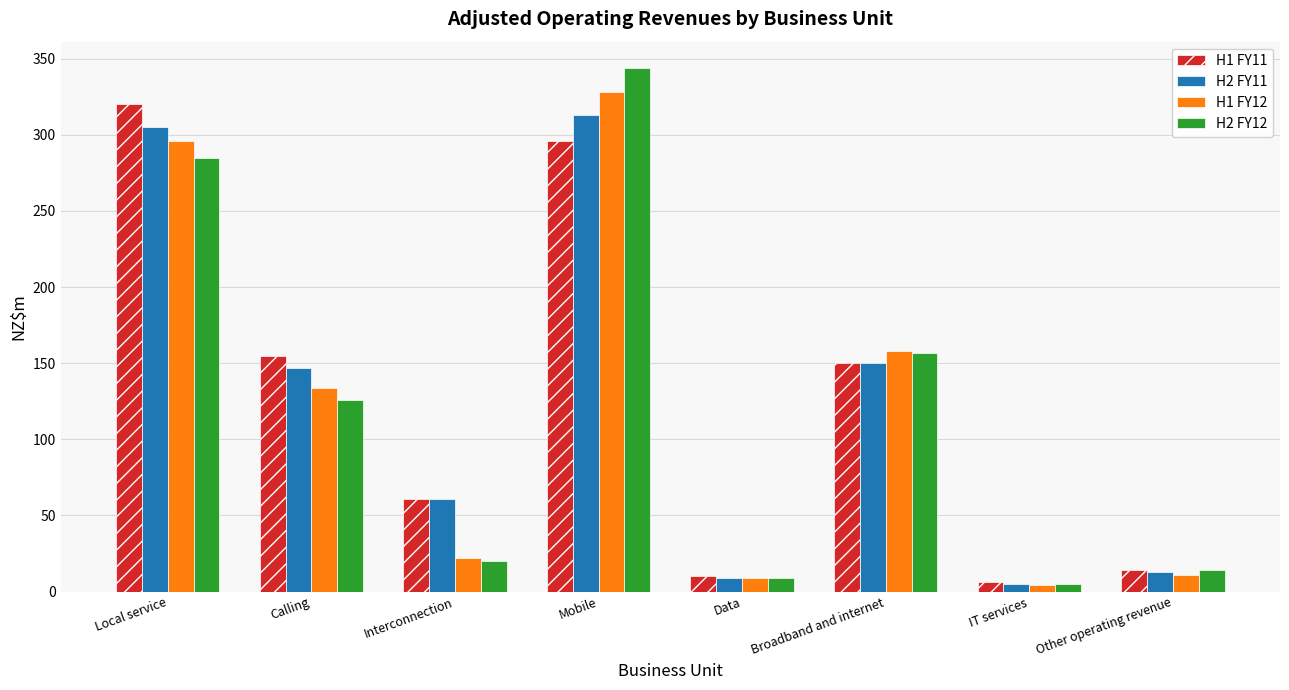

What is the spread (max minus min) of values at Other operating revenue?

3